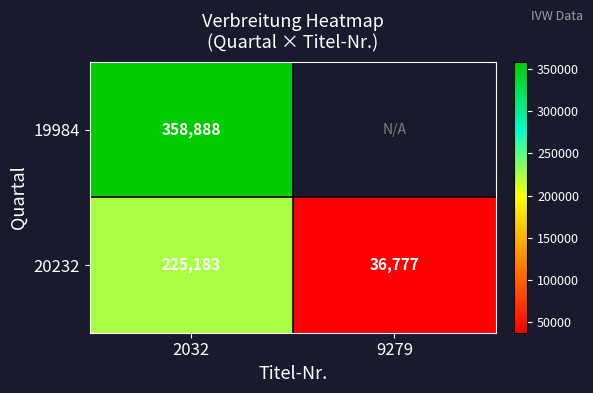

At how many categories does at least one series exceed 242876?

1